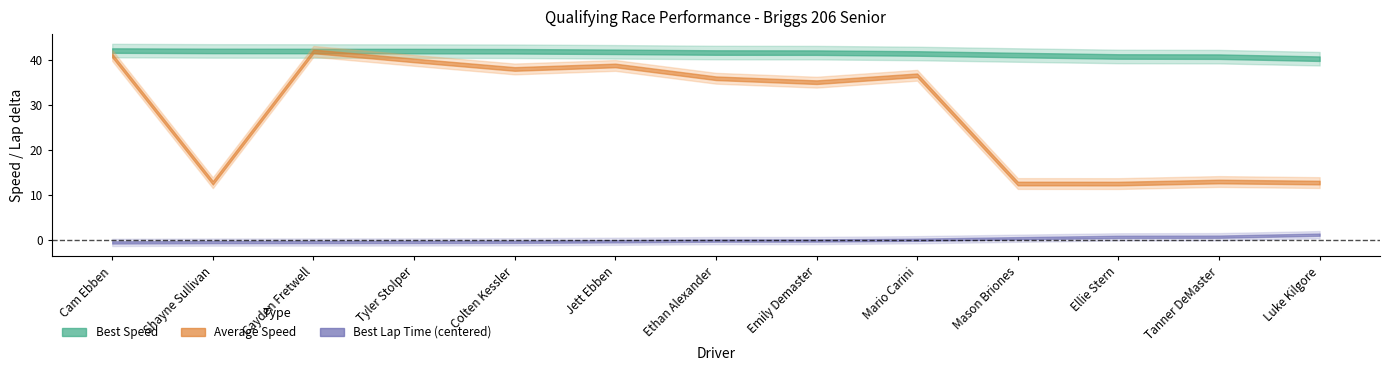

Is it true that Best Lap time equals 57.5 at Jett Ebben?

False